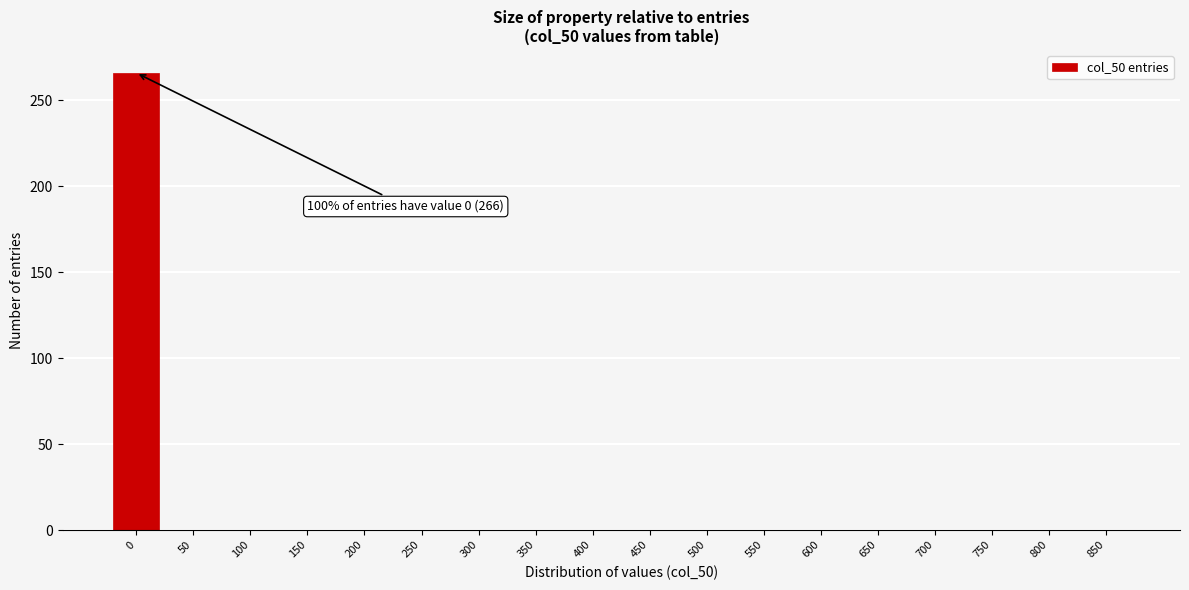

Reading left to right, extract all data points from this chart.

0=266	50=0	100=0	150=0	200=0	250=0	300=0	350=0	400=0	450=0	500=0	550=0	600=0	650=0	700=0	750=0	800=0	850=0